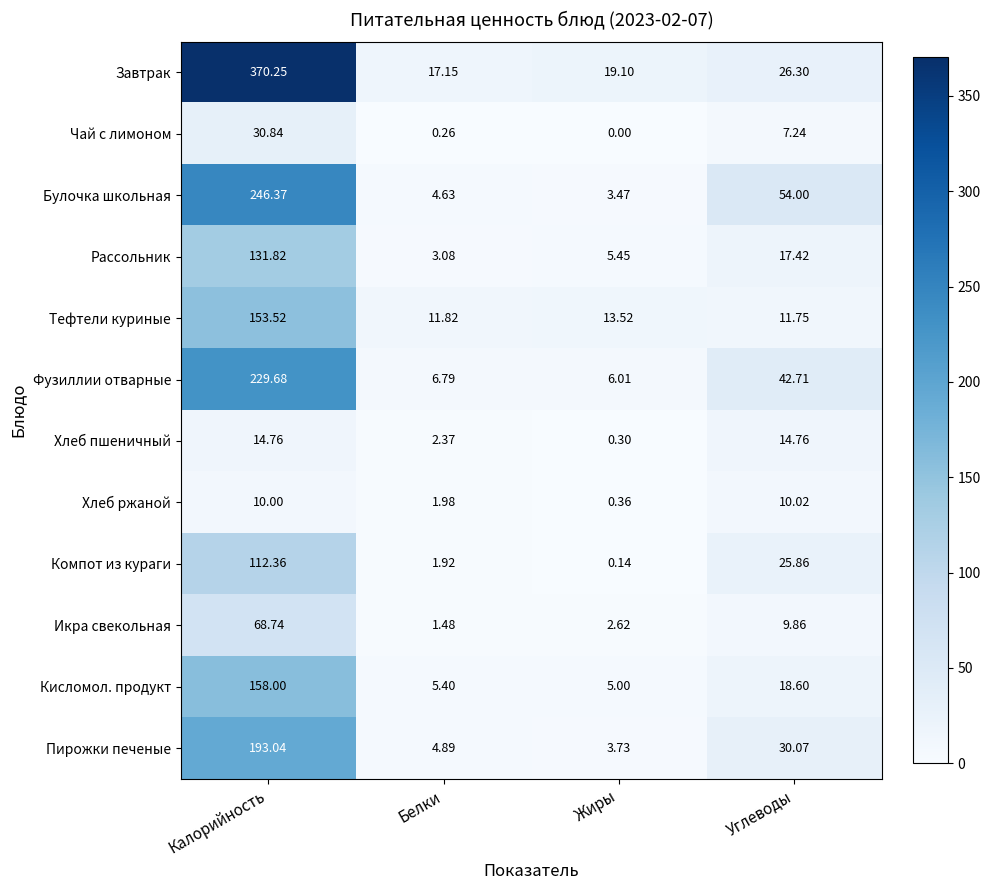

Which series changed the most between Калорийность and Белки?

Завтрак